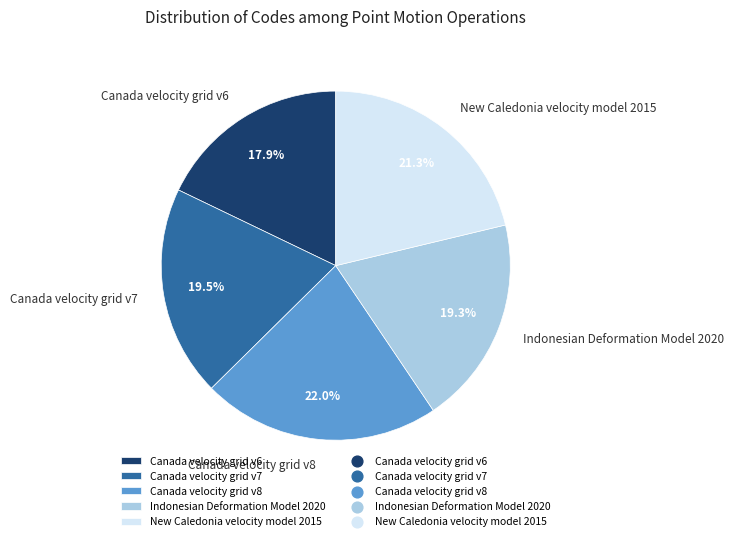

What percentage is NOT represented by Canada velocity grid v6?

82.1%